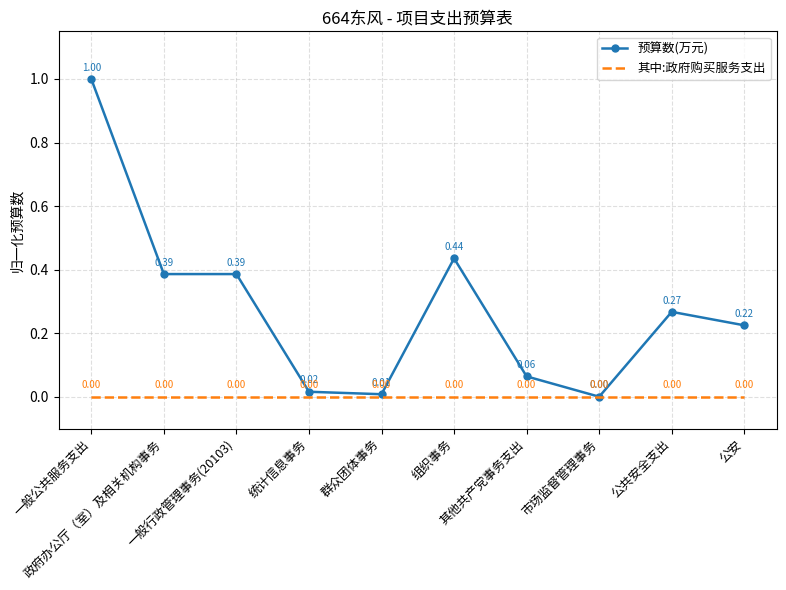

Which series has the largest total across all categories?

预算数(万元)